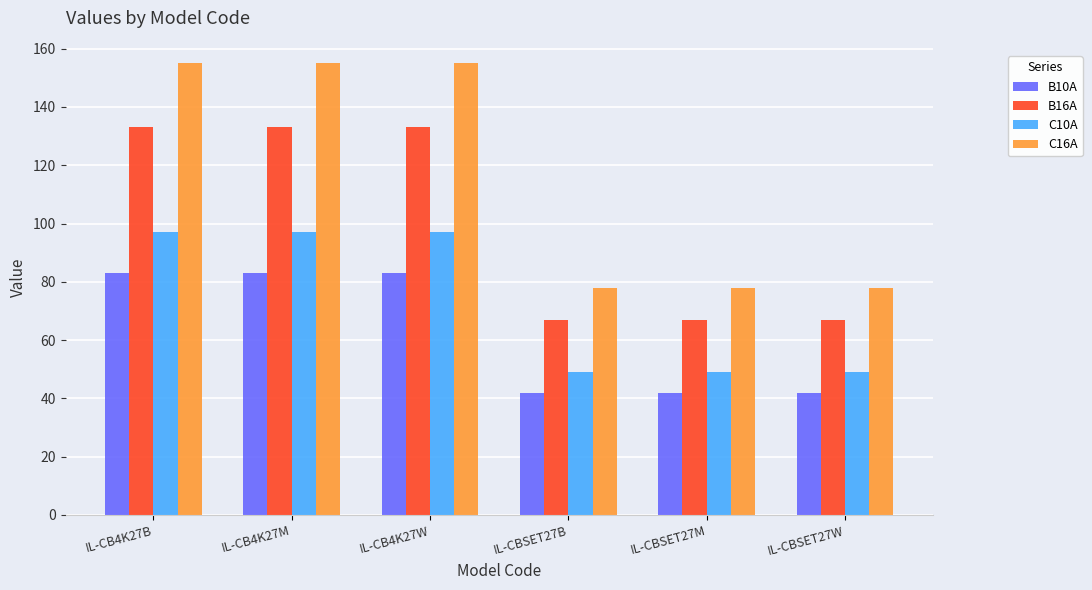

What is the sum of all B10A values?

375